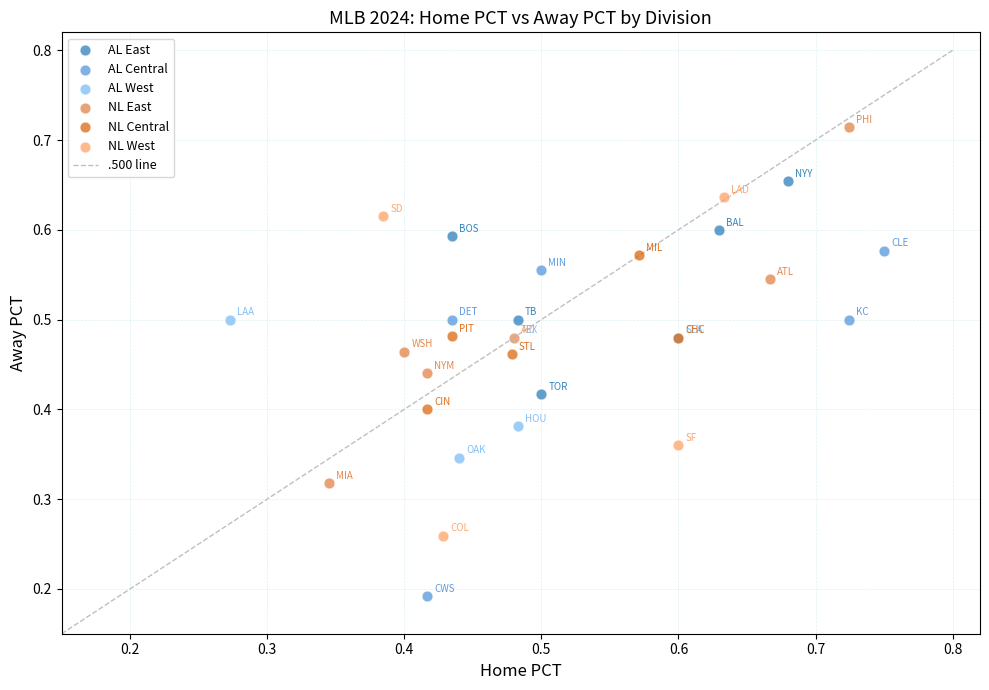

Which series reaches the maximum Y coordinate?

NL East